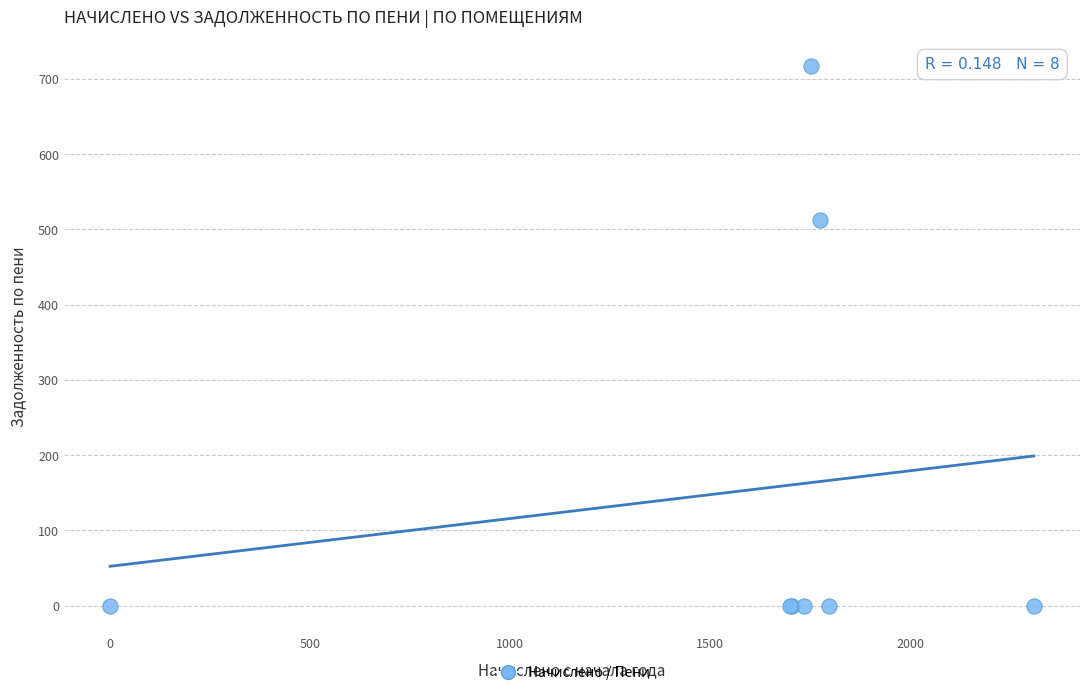

What Y value in the scatter plot is closest to 358?

512.2